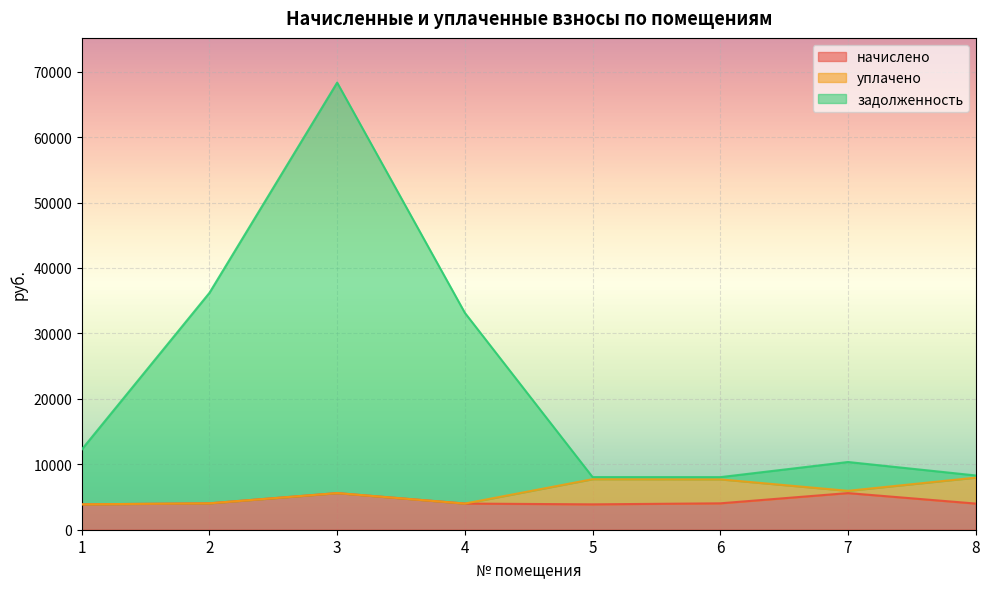

What is the average value of the начислено series?

4376.2